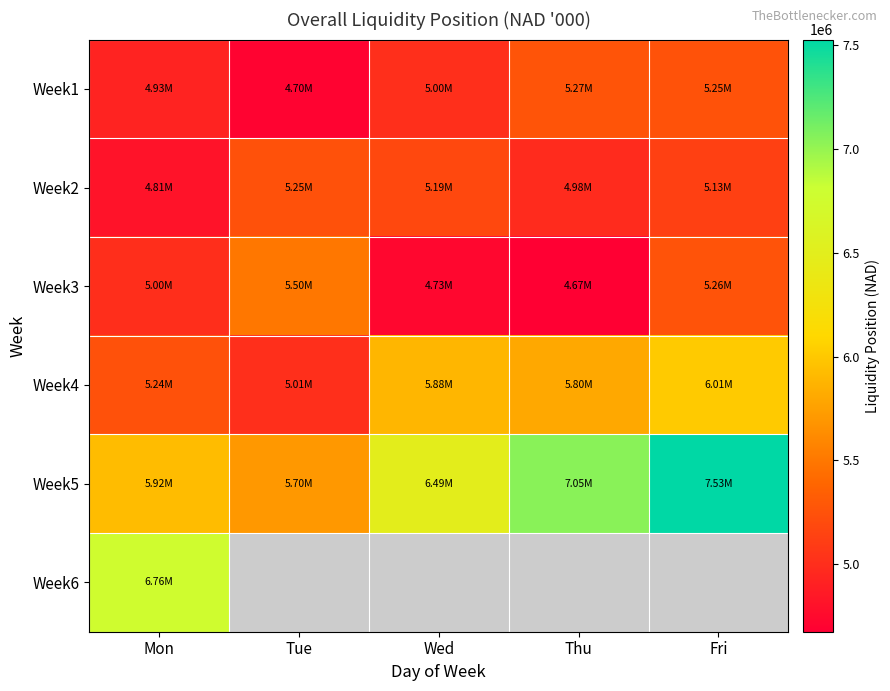

What is the approximate value of Week4 at Tue?

5009215.2